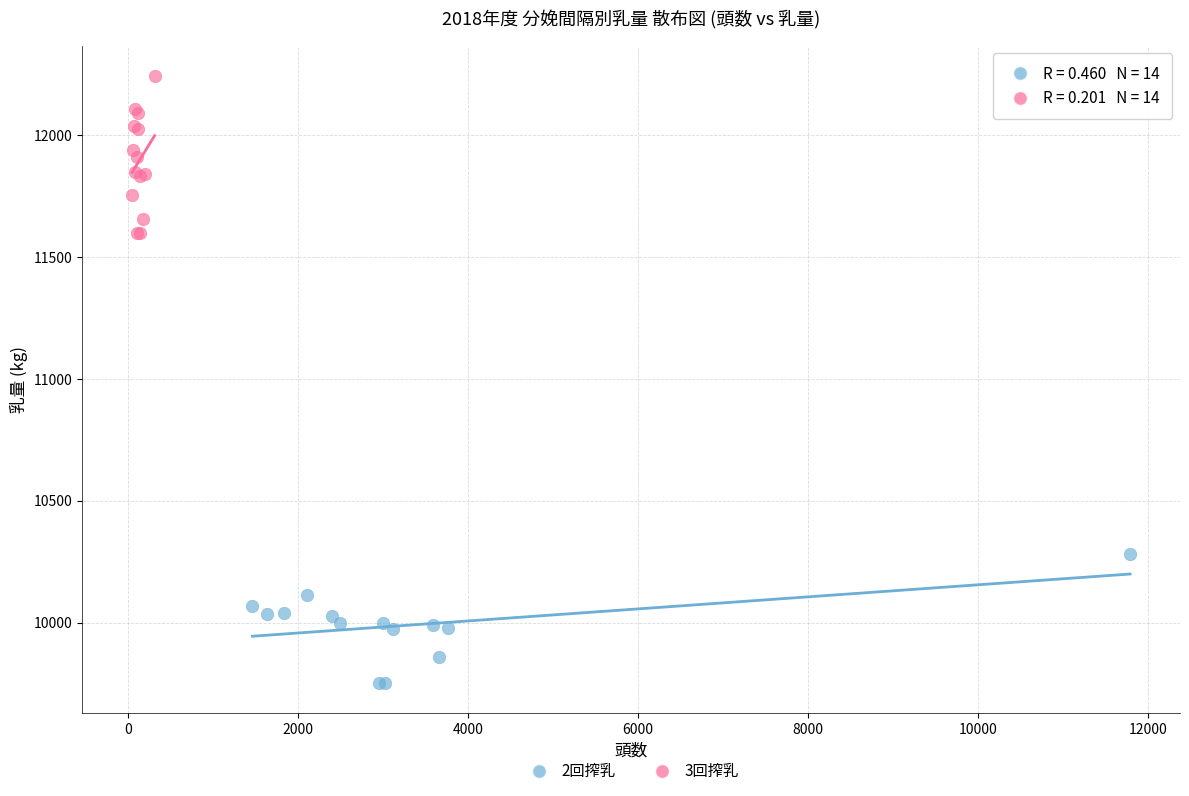

Which series contains the lowest Y value?

2回搾乳